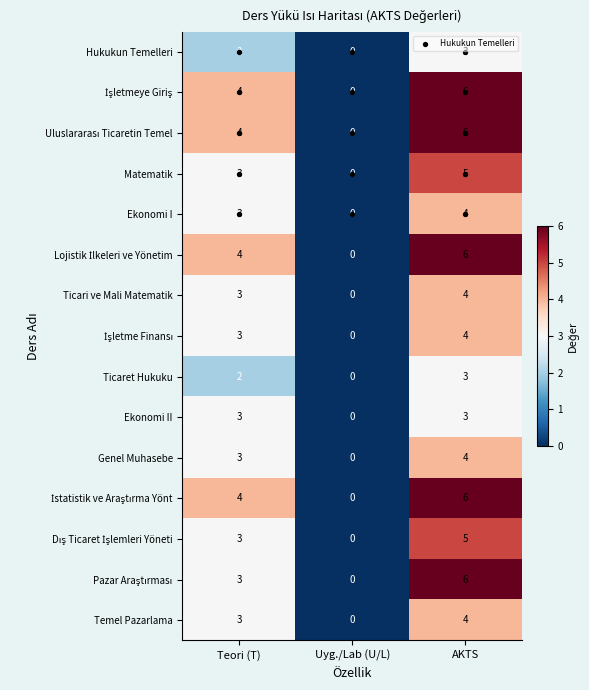

Rank the categories by Ekonomi I value from highest to lowest.

AKTS, Teori (T), Uyg./Lab (U/L)